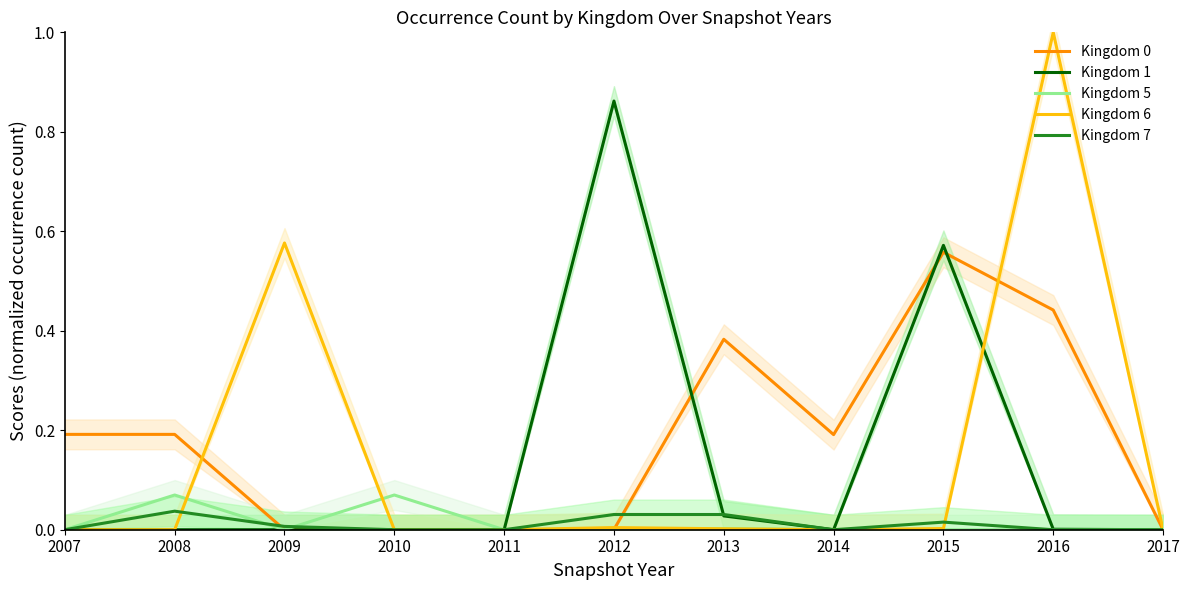

In Kingdom 1, how many points are higher than both neighbors (excluding endpoints)?

2